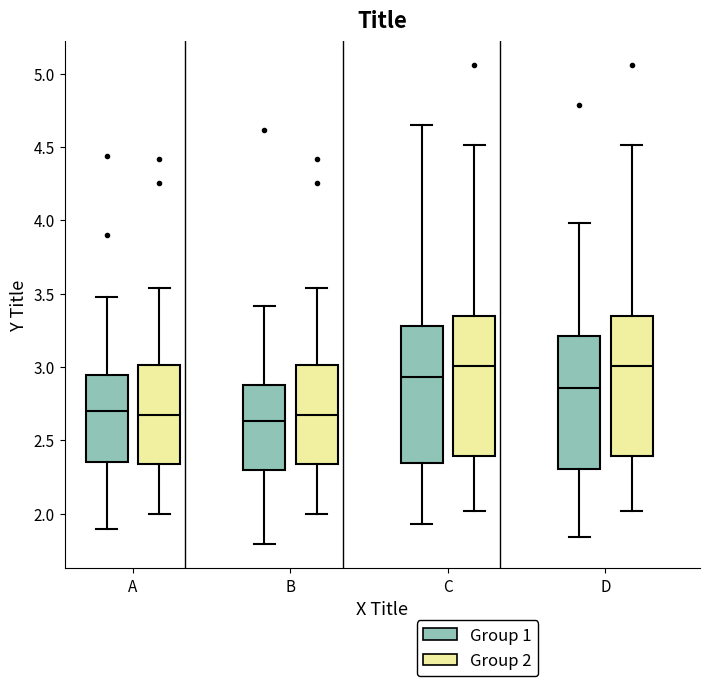

Where does the upper whisker of the box for C (Group 1) end on the y-axis? The values are not printed on the chart, so give them approximately, as read against the axis.

4.65